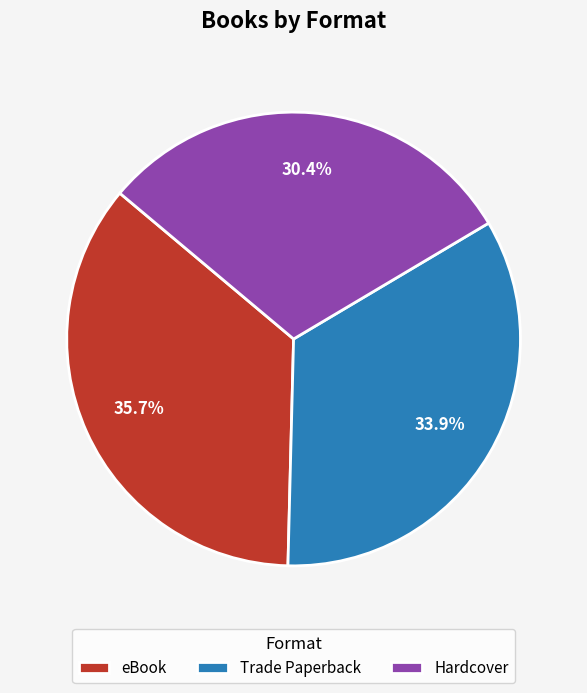

Which category has the smallest portion of the pie?

Hardcover